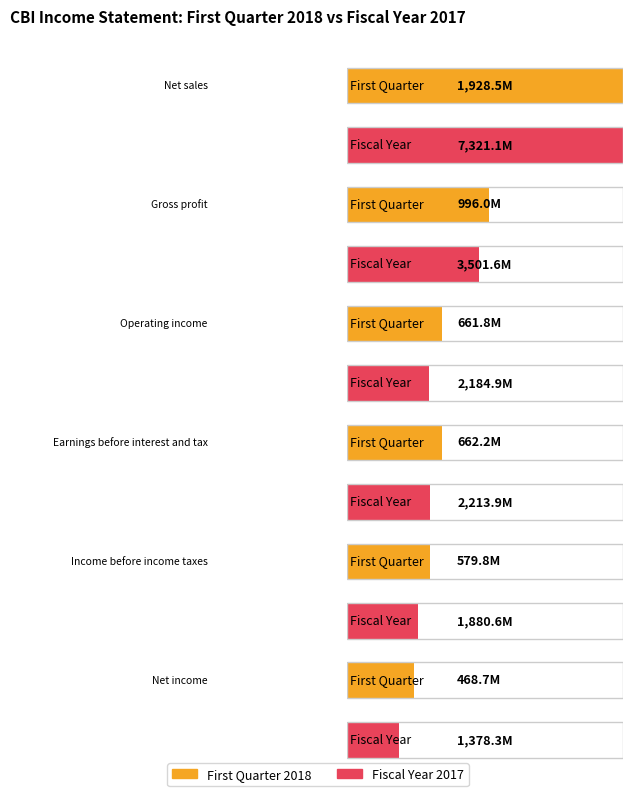

Which series changed the most between Operating income and Earnings before interest and tax?

Fiscal Year